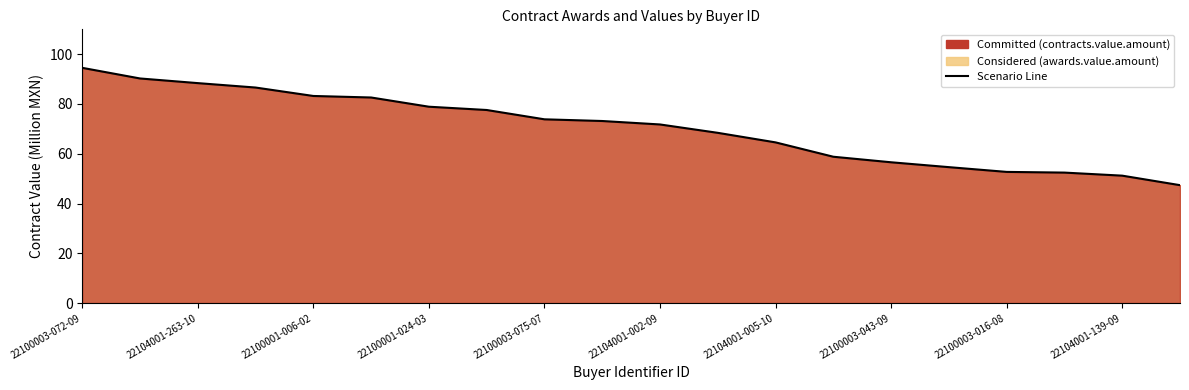

What is the sum of the values at 22104001-263-10 and 22104001-002-09?

160.2